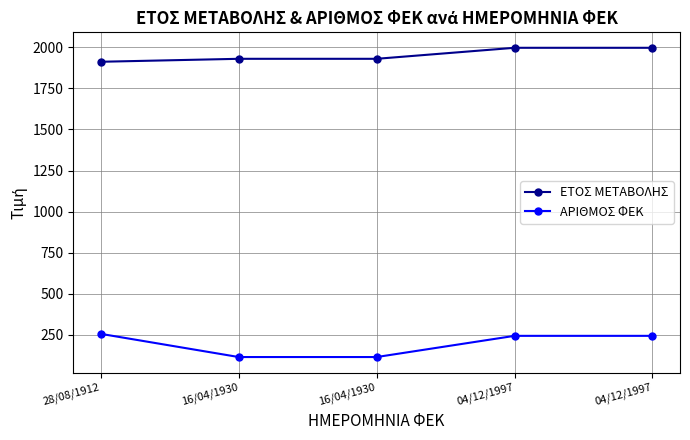

Rank the series at 16/04/1930 from highest to lowest value.

ΕΤΟΣ ΜΕΤΑΒΟΛΗΣ, ΑΡΙΘΜΟΣ ΦΕΚ